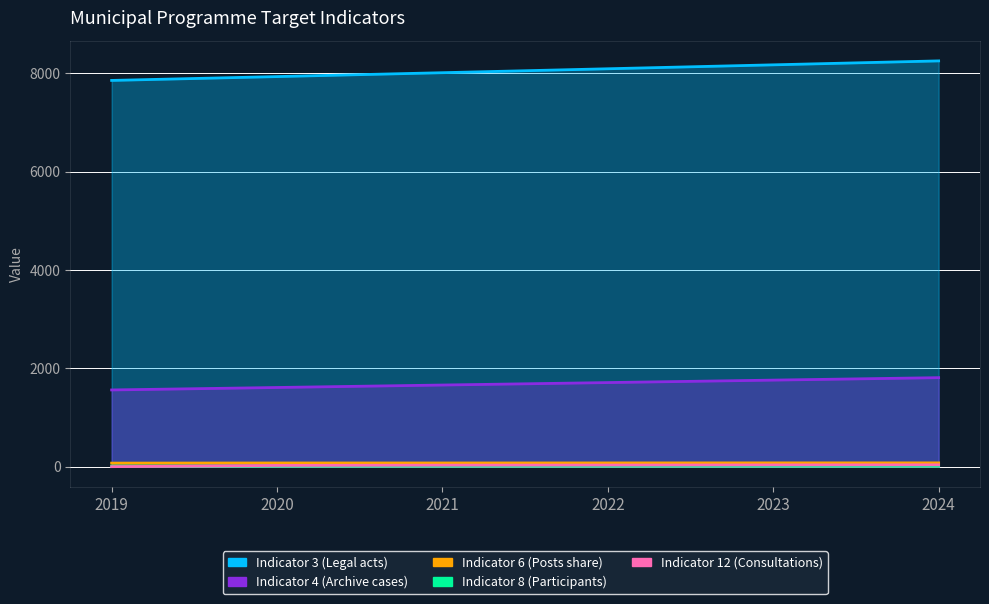

Which has a higher value, 2020 or 2023?

2023